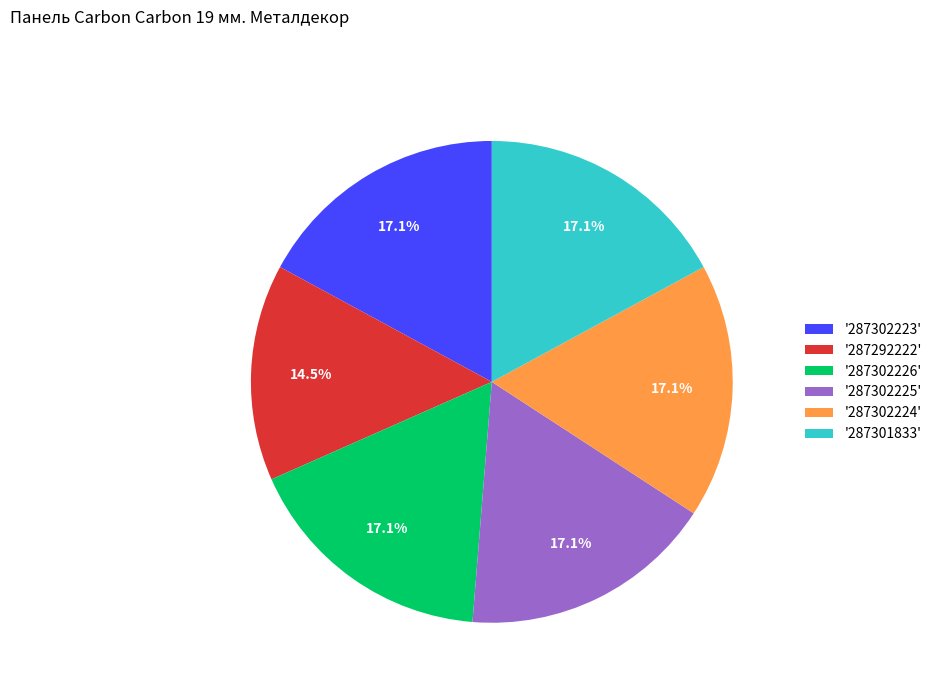

To the nearest percent, what is the average slice percentage?

17%